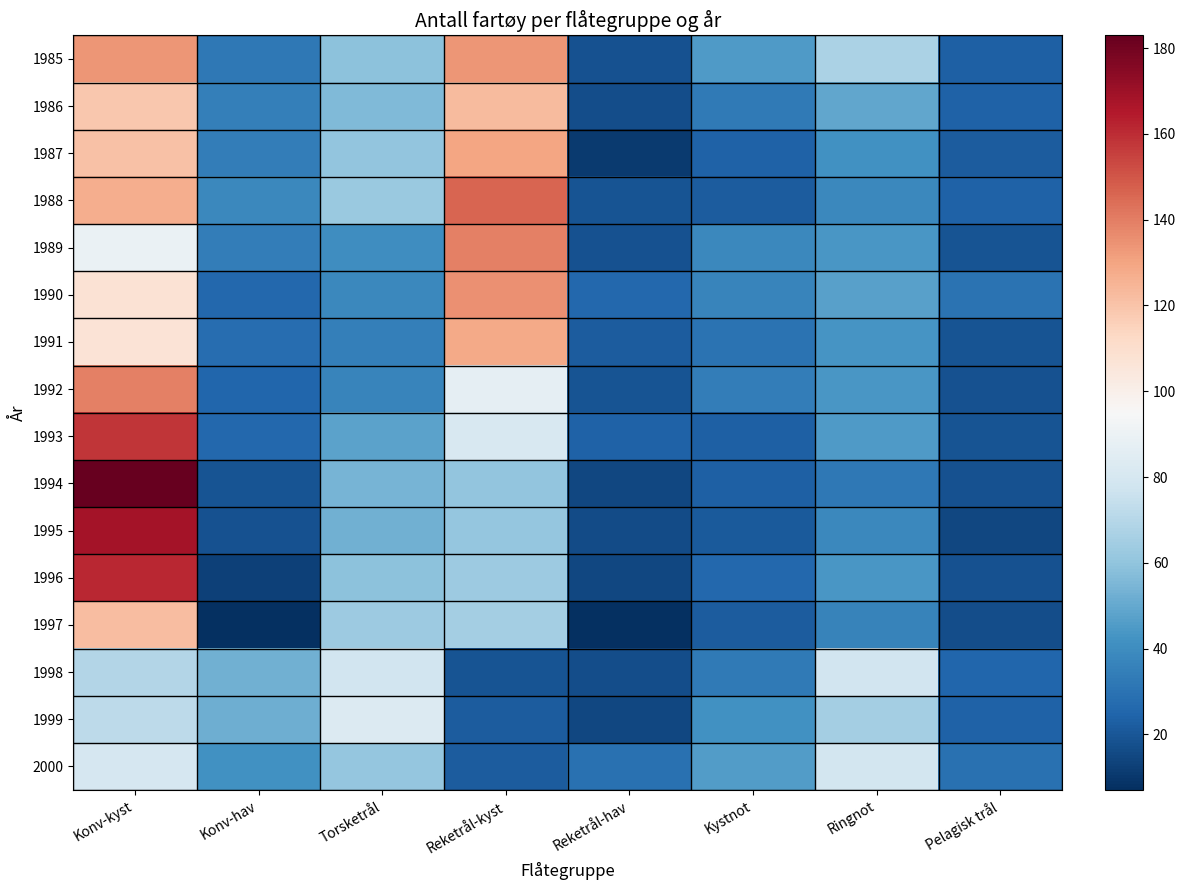

Reading left to right, list all the values displayed in this chart.

1985: Konv-kyst=134	Konv-hav=32	Torsketrål=59	Reketrål-kyst=134	Reketrål-hav=18	Kystnot=45	Ringnot=67	Pelagisk trål=23
1986: Konv-kyst=119	Konv-hav=35	Torsketrål=56	Reketrål-kyst=123	Reketrål-hav=17	Kystnot=33	Ringnot=49	Pelagisk trål=24
1987: Konv-kyst=121	Konv-hav=34	Torsketrål=60	Reketrål-kyst=130	Reketrål-hav=11	Kystnot=24	Ringnot=42	Pelagisk trål=22
1988: Konv-kyst=127	Konv-hav=38	Torsketrål=62	Reketrål-kyst=146	Reketrål-hav=19	Kystnot=22	Ringnot=38	Pelagisk trål=24
1989: Konv-kyst=89	Konv-hav=34	Torsketrål=40	Reketrål-kyst=139	Reketrål-hav=18	Kystnot=38	Ringnot=44	Pelagisk trål=19
1990: Konv-kyst=108	Konv-hav=26	Torsketrål=38	Reketrål-kyst=135	Reketrål-hav=26	Kystnot=37	Ringnot=47	Pelagisk trål=30
1991: Konv-kyst=107	Konv-hav=28	Torsketrål=35	Reketrål-kyst=128	Reketrål-hav=22	Kystnot=30	Ringnot=43	Pelagisk trål=19
1992: Konv-kyst=139	Konv-hav=25	Torsketrål=37	Reketrål-kyst=87	Reketrål-hav=19	Kystnot=34	Ringnot=44	Pelagisk trål=18
1993: Konv-kyst=158	Konv-hav=26	Torsketrål=48	Reketrål-kyst=81	Reketrål-hav=24	Kystnot=23	Ringnot=45	Pelagisk trål=19
1994: Konv-kyst=183	Konv-hav=19	Torsketrål=54	Reketrål-kyst=60	Reketrål-hav=15	Kystnot=23	Ringnot=32	Pelagisk trål=18
1995: Konv-kyst=168	Konv-hav=18	Torsketrål=53	Reketrål-kyst=61	Reketrål-hav=16	Kystnot=21	Ringnot=38	Pelagisk trål=15
1996: Konv-kyst=161	Konv-hav=13	Torsketrål=59	Reketrål-kyst=63	Reketrål-hav=15	Kystnot=26	Ringnot=44	Pelagisk trål=18
1997: Konv-kyst=122	Konv-hav=7	Torsketrål=63	Reketrål-kyst=65	Reketrål-hav=7	Kystnot=22	Ringnot=36	Pelagisk trål=17
1998: Konv-kyst=69	Konv-hav=53	Torsketrål=78	Reketrål-kyst=19	Reketrål-hav=17	Kystnot=33	Ringnot=78	Pelagisk trål=25
1999: Konv-kyst=72	Konv-hav=52	Torsketrål=83	Reketrål-kyst=22	Reketrål-hav=15	Kystnot=42	Ringnot=65	Pelagisk trål=24
2000: Konv-kyst=80	Konv-hav=42	Torsketrål=61	Reketrål-kyst=22	Reketrål-hav=29	Kystnot=46	Ringnot=79	Pelagisk trål=29